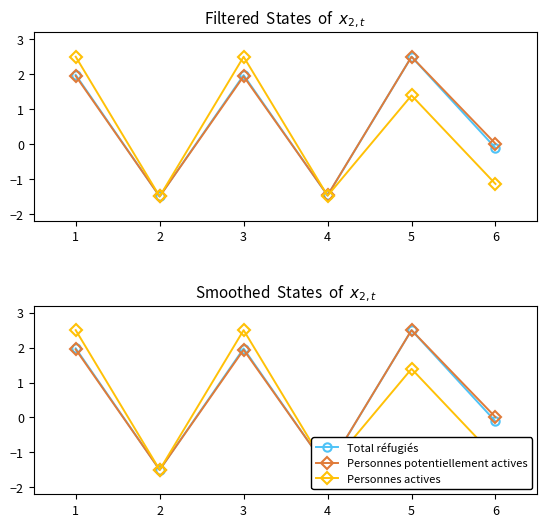

Where is the first local maximum for Personnes potentiellement actives?

3